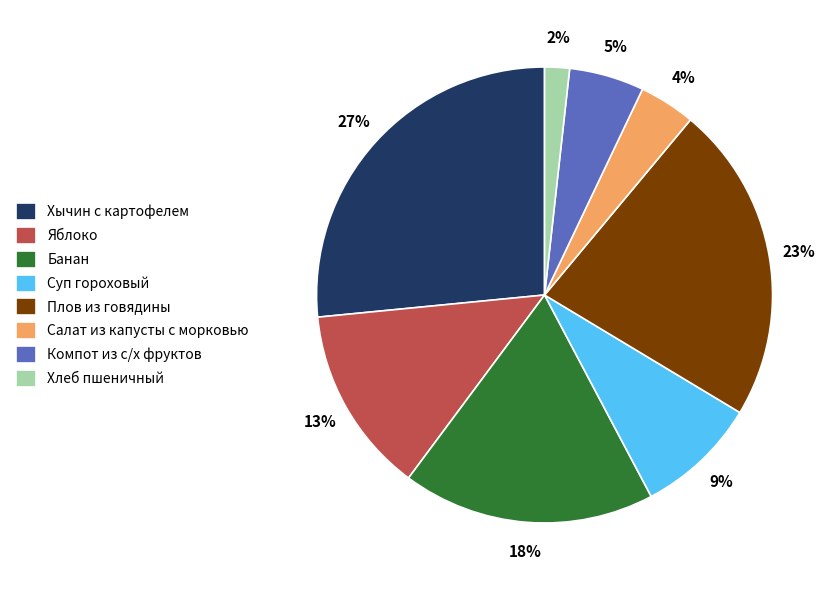

To the nearest percent, what is the difference between the Плов из говядины and Суп гороховый slice percentages?

14%